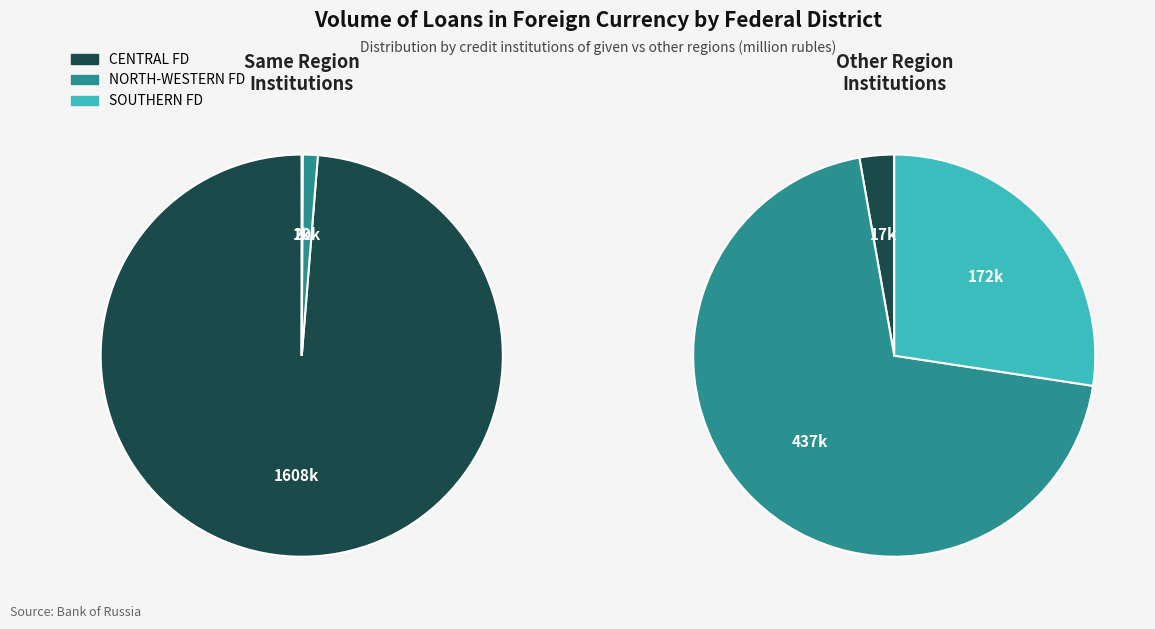

Is the sum of 1 and 0 greater than half?

Yes